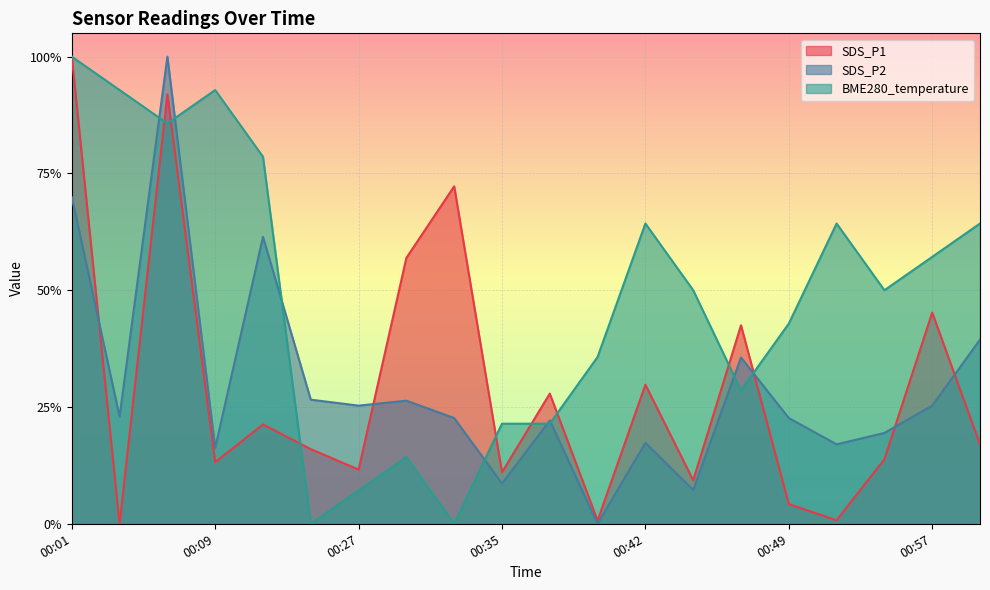

The SDS_P2 series shows 0.7 at 00:01. True or false?

True